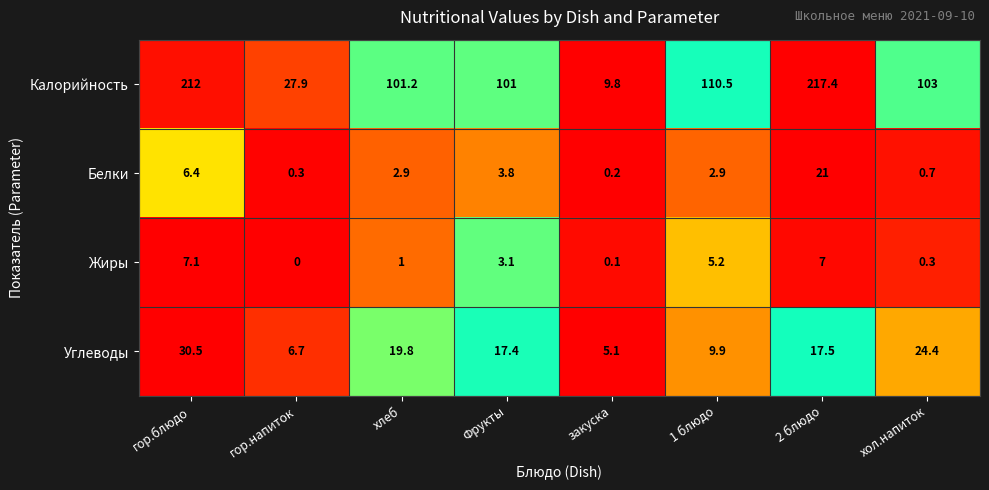

Which series has the largest range (max minus min)?

Калорийность